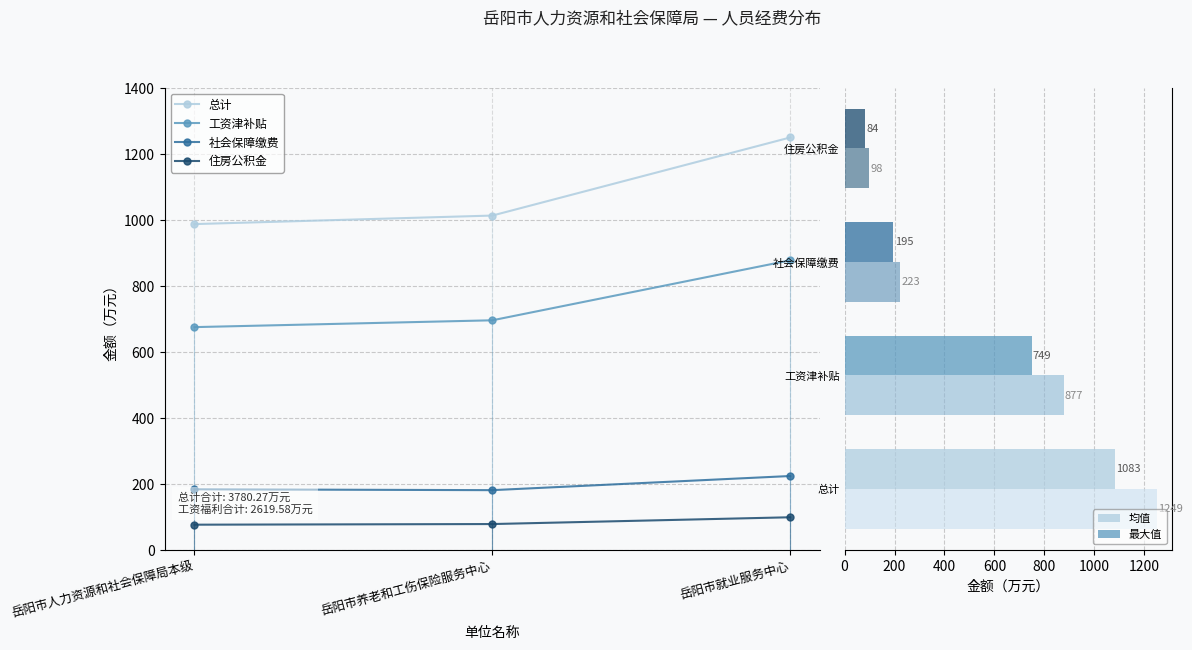

Between 岳阳市人力资源和社会保障局本级 and 岳阳市就业服务中心, which is larger?

岳阳市就业服务中心